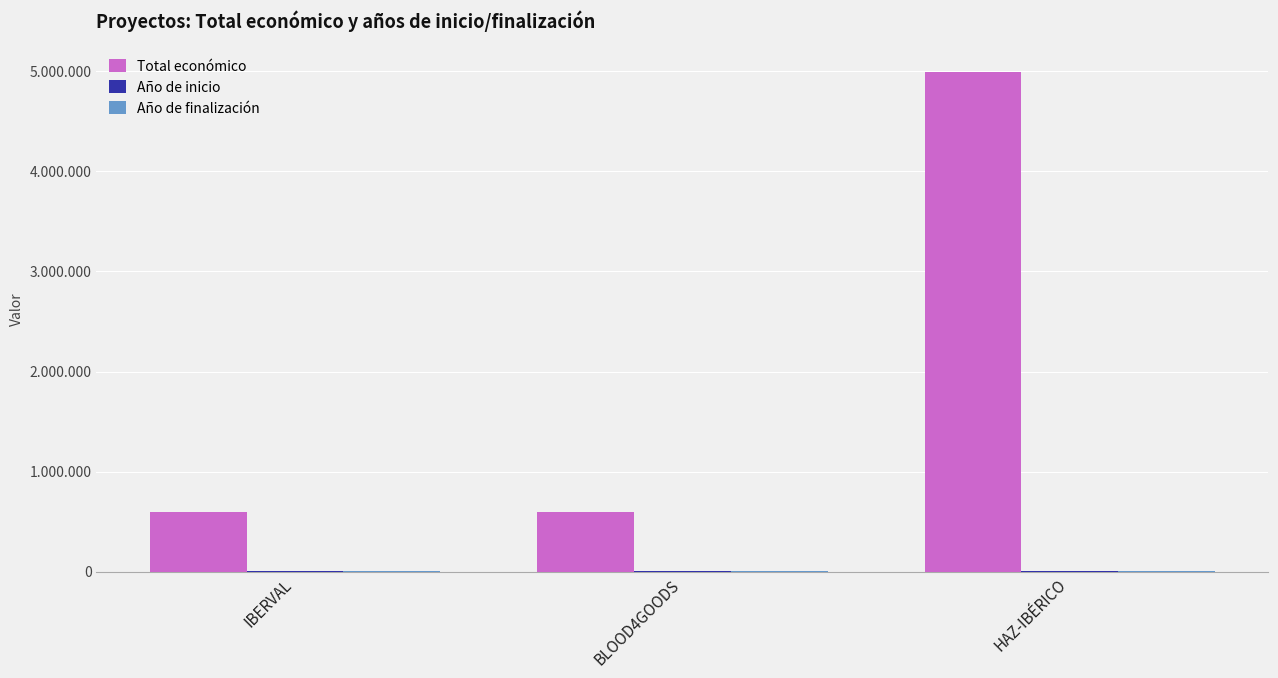

Which category has the highest value in the Año de inicio series?

IBERVAL